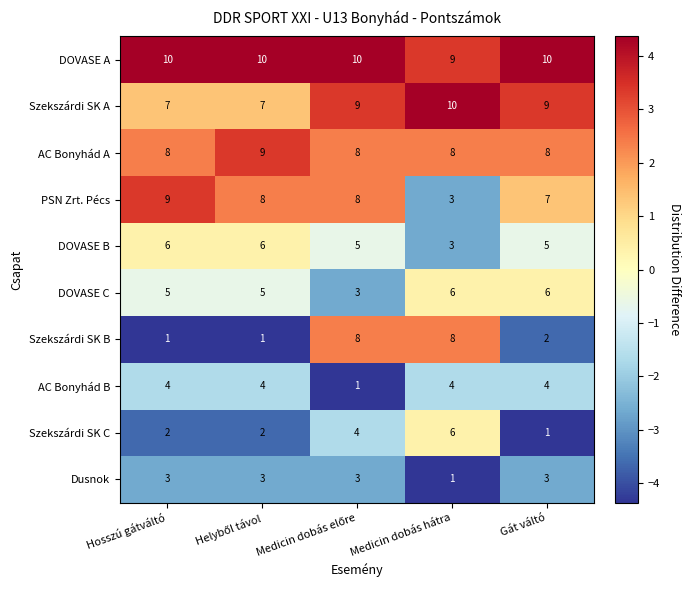

Which category has the lowest value in the DOVASE B series?

Medicin dobás hátra